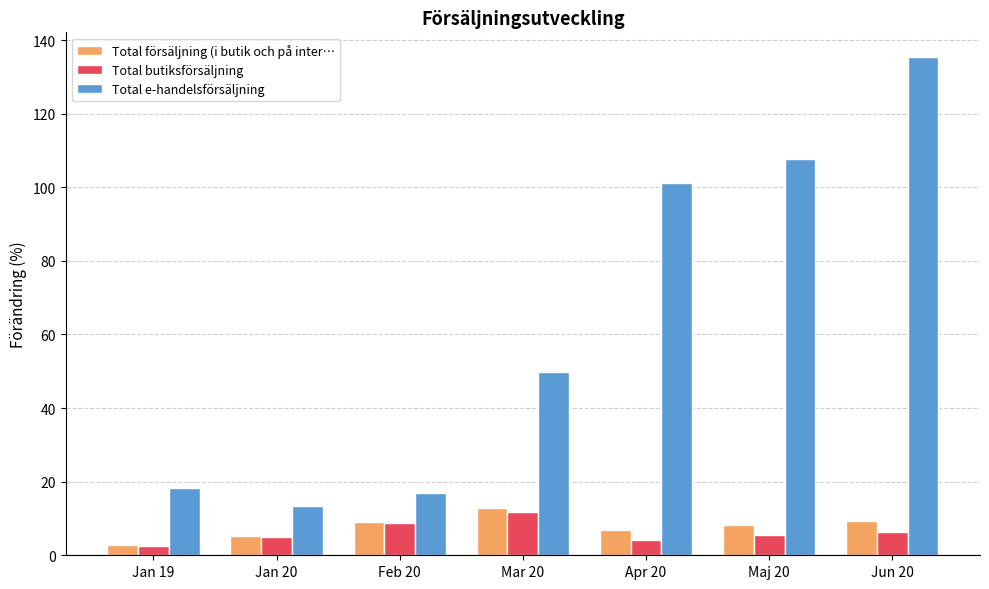

What is the label of the 4th bar from the right?

Mar 20